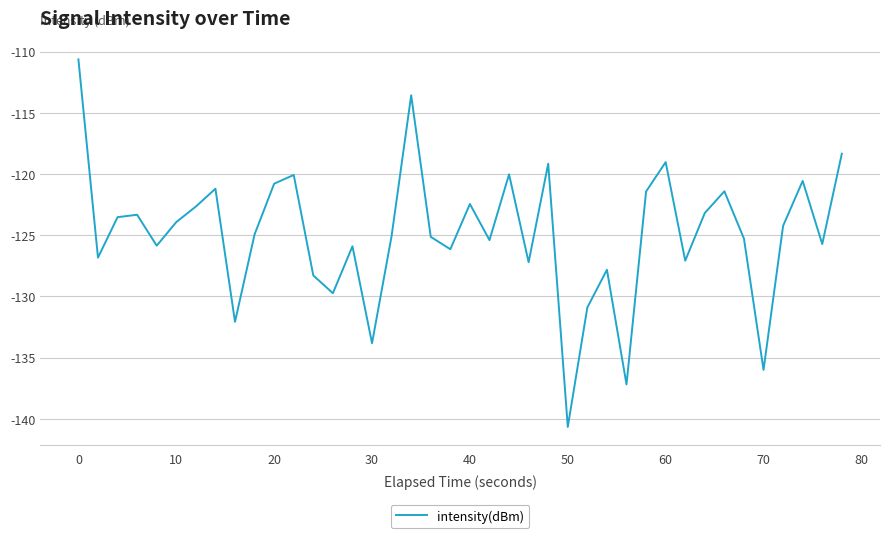

What is the difference between the maximum and minimum values?

30.0